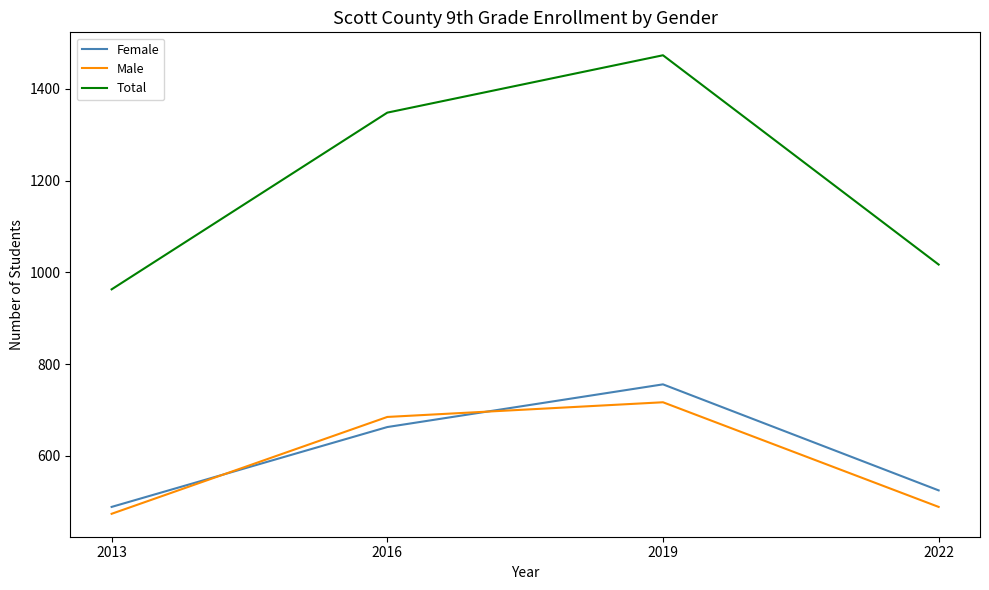

How many interior local peaks does the Female series have?

1